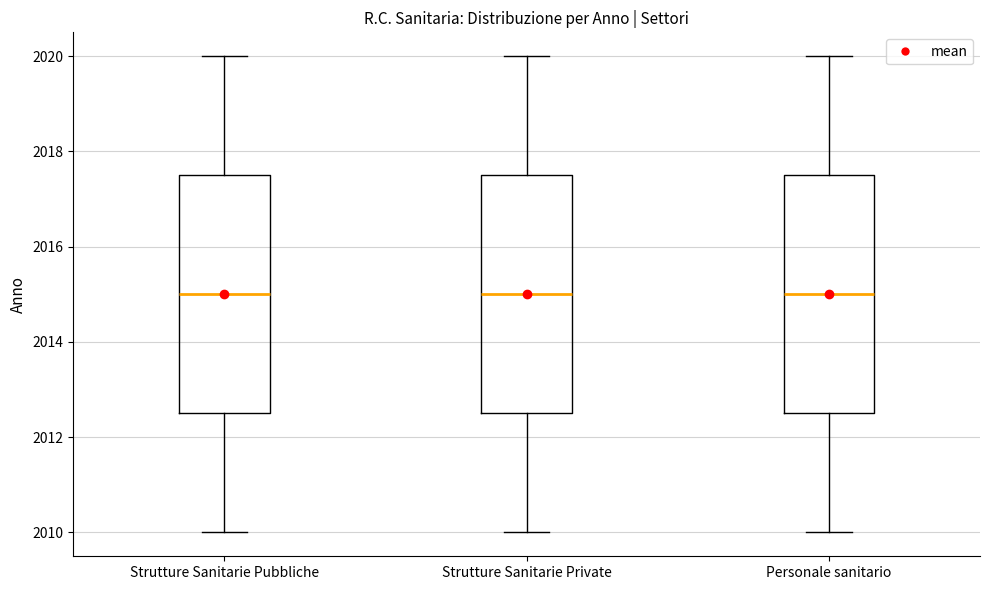

Reading left to right, read every box against the y-axis: the position of its median line, the range the box covers, and the ends of its whiskers. The values are not printed on the chart, so give them approximately, as read against the axis.

Strutture Sanitarie Pubbliche: median 2015.0, box 2012.6 to 2017.6, whiskers 2010.0 to 2020.0
Strutture Sanitarie Private: median 2015.0, box 2012.6 to 2017.6, whiskers 2010.0 to 2020.0
Personale sanitario: median 2015.0, box 2012.6 to 2017.6, whiskers 2010.0 to 2020.0